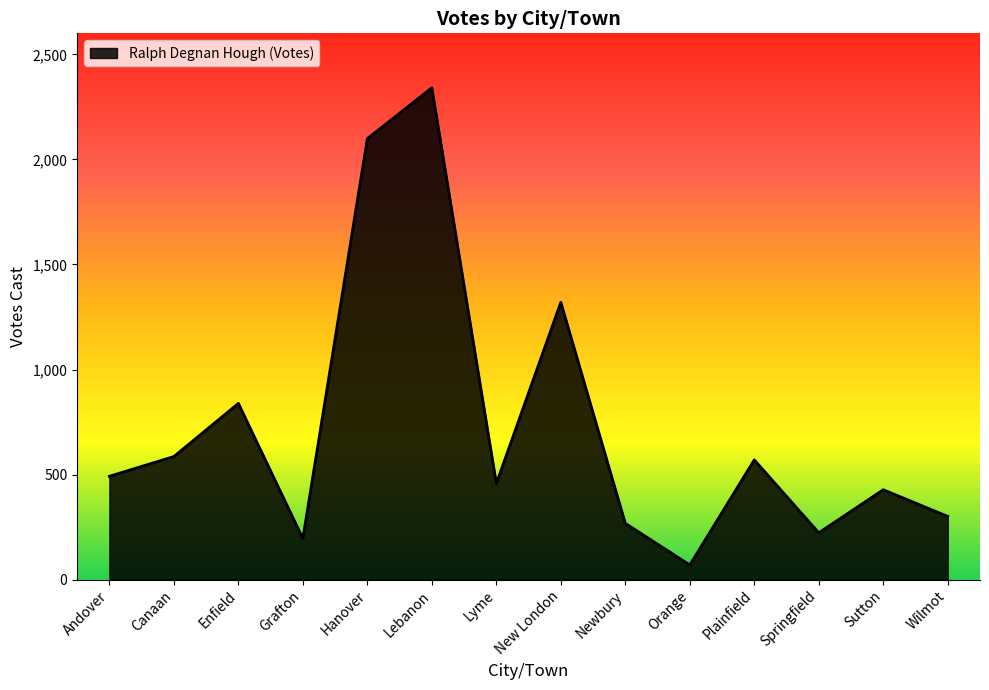

What is the sum of the values at Canaan and Newbury?

854